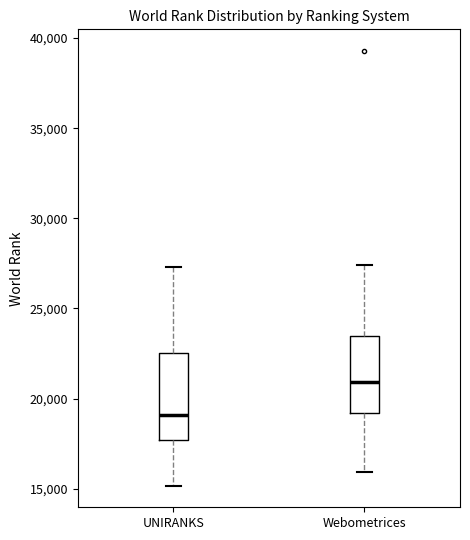

Reading left to right, transcribe this box plot: for each box, give where its median line is, the range the box spans, and where its two whiskers end, as read against the y-axis. The values are not printed on the chart, so give them approximately, as read against the axis.

UNIRANKS: median 19000, box 17500 to 22500, whiskers 15000 to 27500
Webometrices: median 21000, box 19000 to 23500, whiskers 16000 to 27500